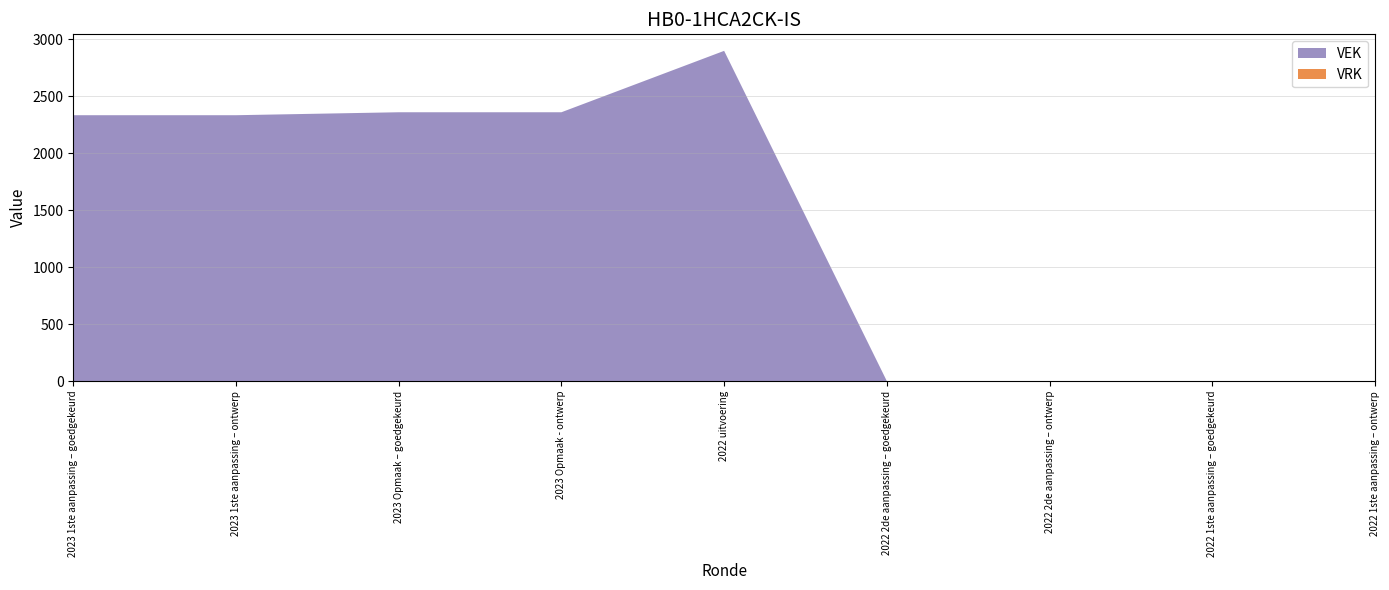

Reading left to right, transcribe all the data shown in this chart.

VEK: 2023 1ste aanpassing – goedgekeurd=2334	2023 1ste aanpassing – ontwerp=2334	2023 Opmaak – goedgekeurd=2360	2023 Opmaak - ontwerp=2360	2022 uitvoering=2899	2022 2de aanpassing – goedgekeurd=0	2022 2de aanpassing – ontwerp=0	2022 1ste aanpassing – goedgekeurd=0	2022 1ste aanpassing – ontwerp=0
VRK: 2023 1ste aanpassing – goedgekeurd=0	2023 1ste aanpassing – ontwerp=0	2023 Opmaak – goedgekeurd=0	2023 Opmaak - ontwerp=0	2022 uitvoering=0	2022 2de aanpassing – goedgekeurd=0	2022 2de aanpassing – ontwerp=0	2022 1ste aanpassing – goedgekeurd=0	2022 1ste aanpassing – ontwerp=0